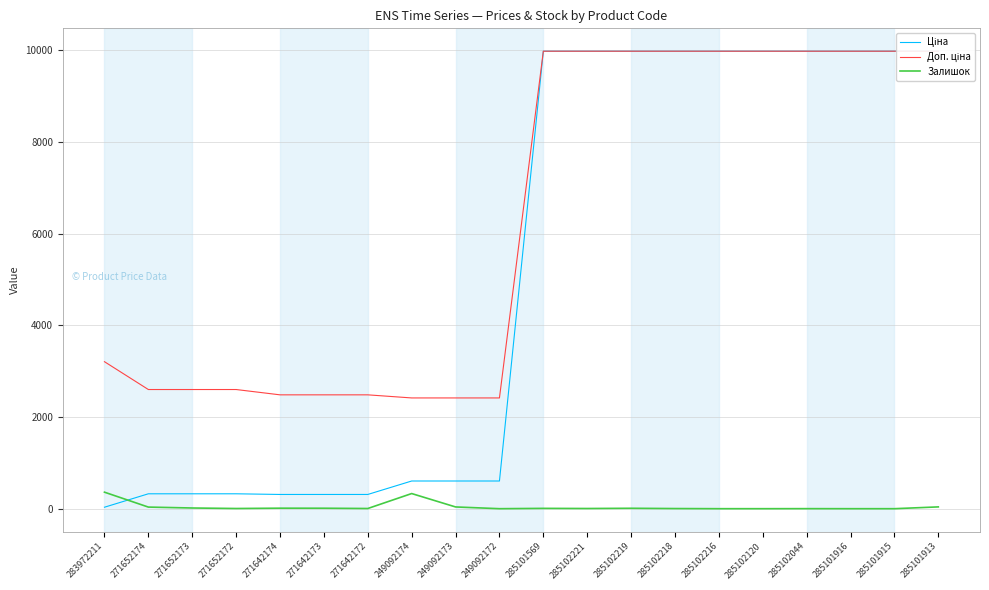

What is the spread (max minus min) of values at 271642172?

2478.4